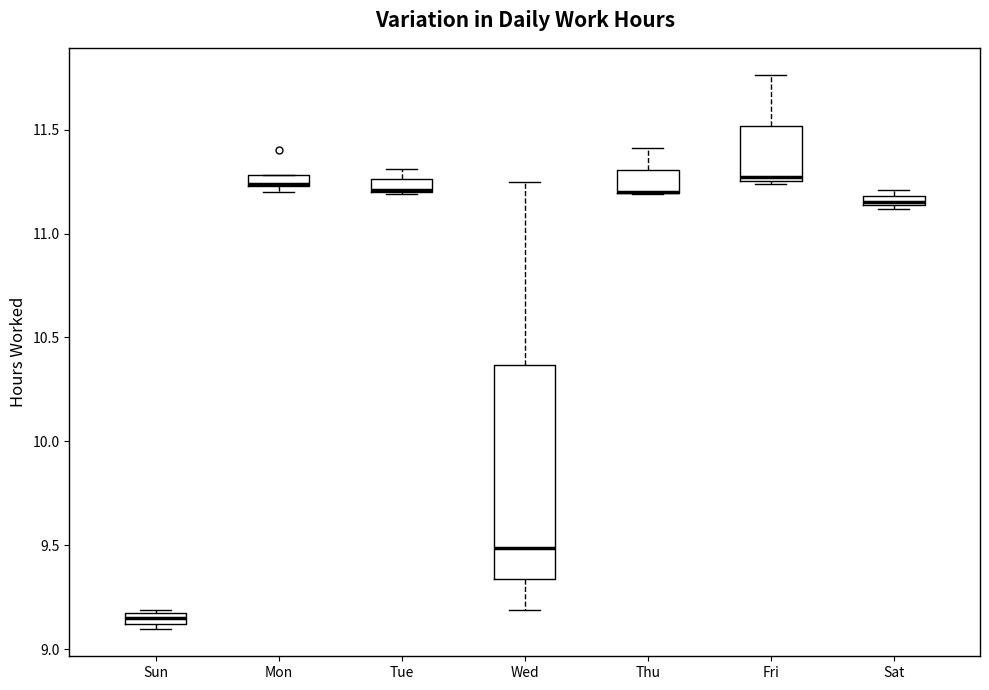

Which box is the tallest, from its lower edge to its upper edge?

Wed